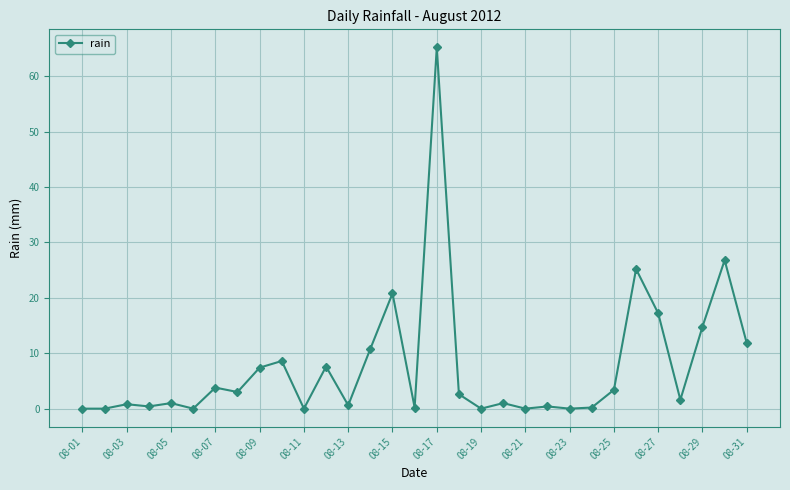

What is the value of the 12th point from the left?

7.6